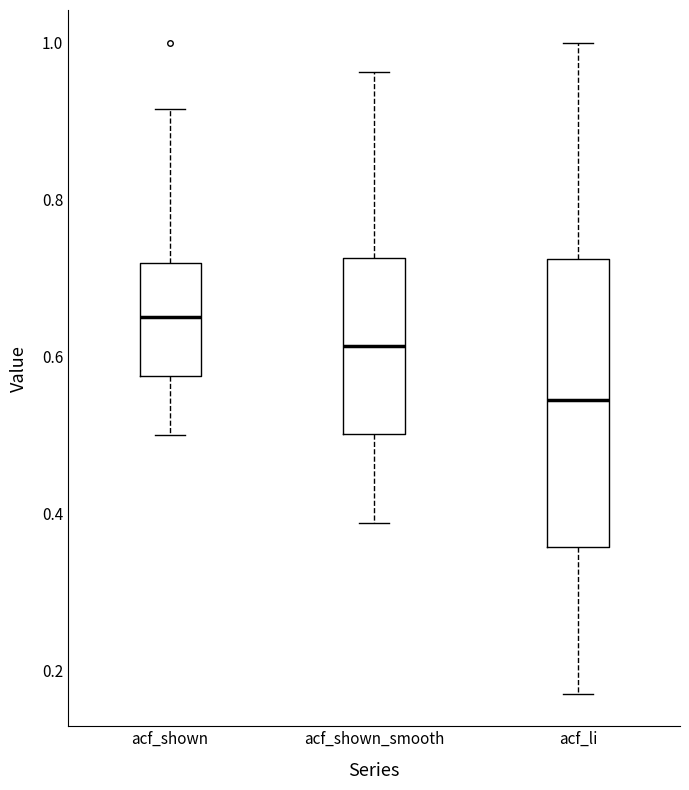

Comparing the boxes themselves (not the whiskers), which one is the tallest?

acf_li